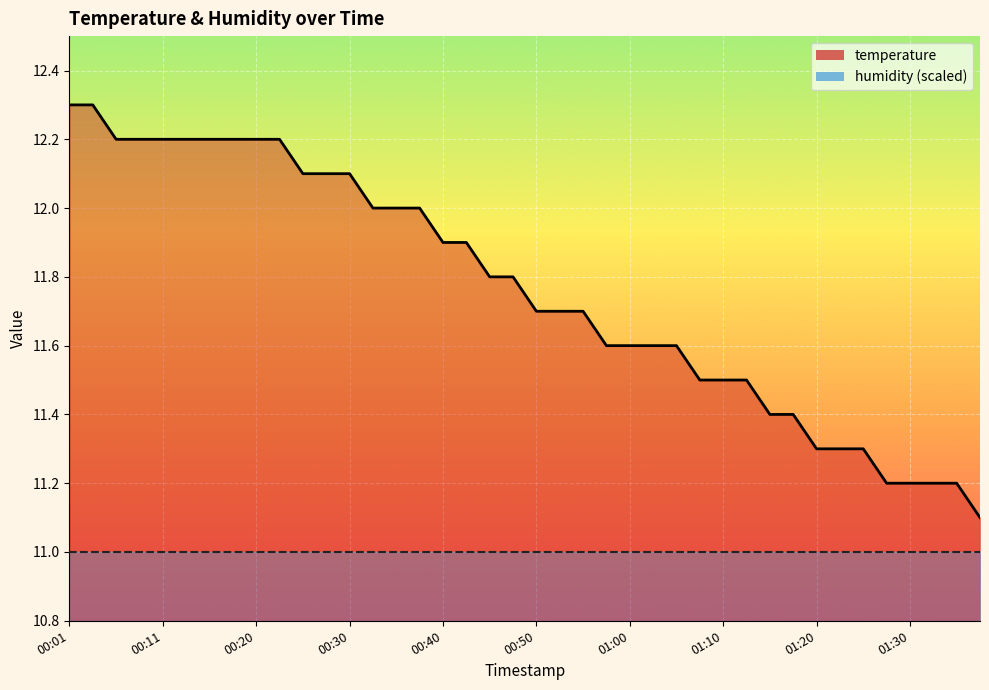

What is the minimum value shown in the chart?

11.1